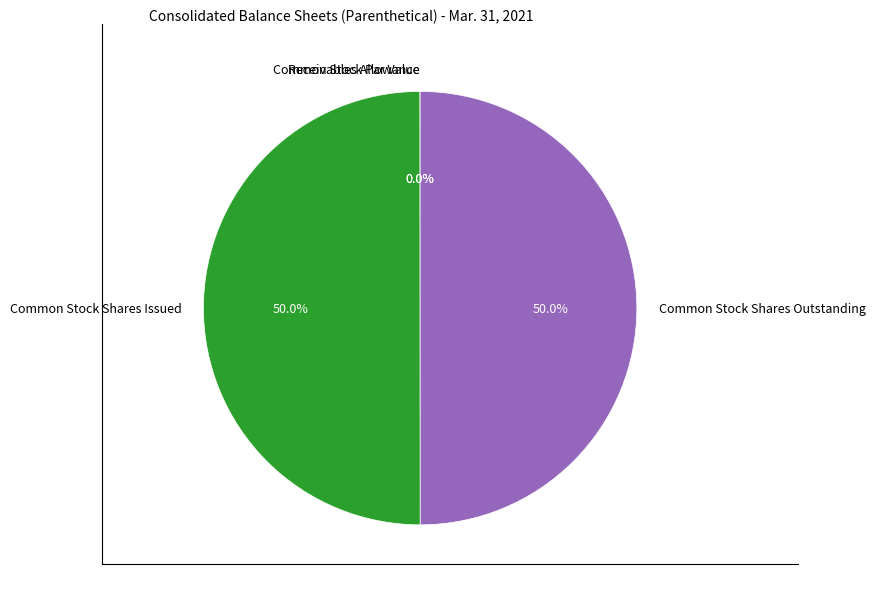

Is Common Stock Shares Outstanding the majority of the pie?

No